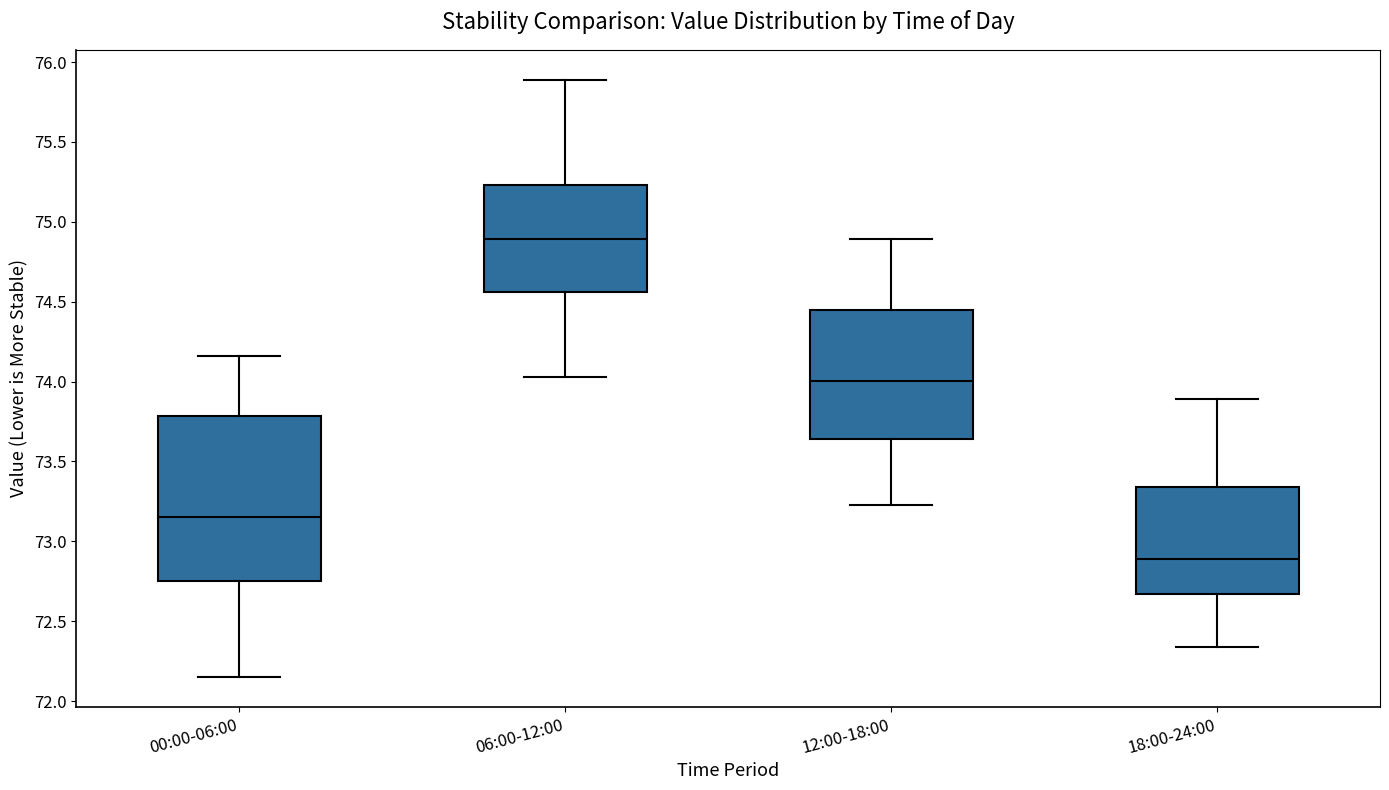

Reading left to right, read every box against the y-axis: the position of its median line, the range the box covers, and the ends of its whiskers. The values are not printed on the chart, so give them approximately, as read against the axis.

00:00-06:00: median 73.15, box 72.75 to 73.80, whiskers 72.15 to 74.15
06:00-12:00: median 74.90, box 74.55 to 75.25, whiskers 74.05 to 75.90
12:00-18:00: median 74.00, box 73.65 to 74.45, whiskers 73.25 to 74.90
18:00-24:00: median 72.90, box 72.65 to 73.35, whiskers 72.35 to 73.90